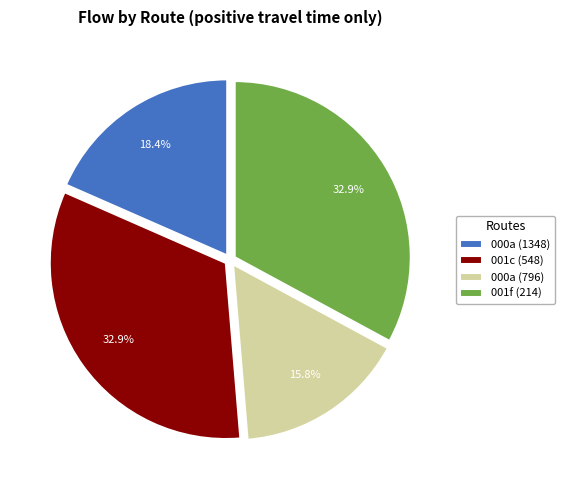

To the nearest percent, what percentage of the pie is 001f (214)?

33%